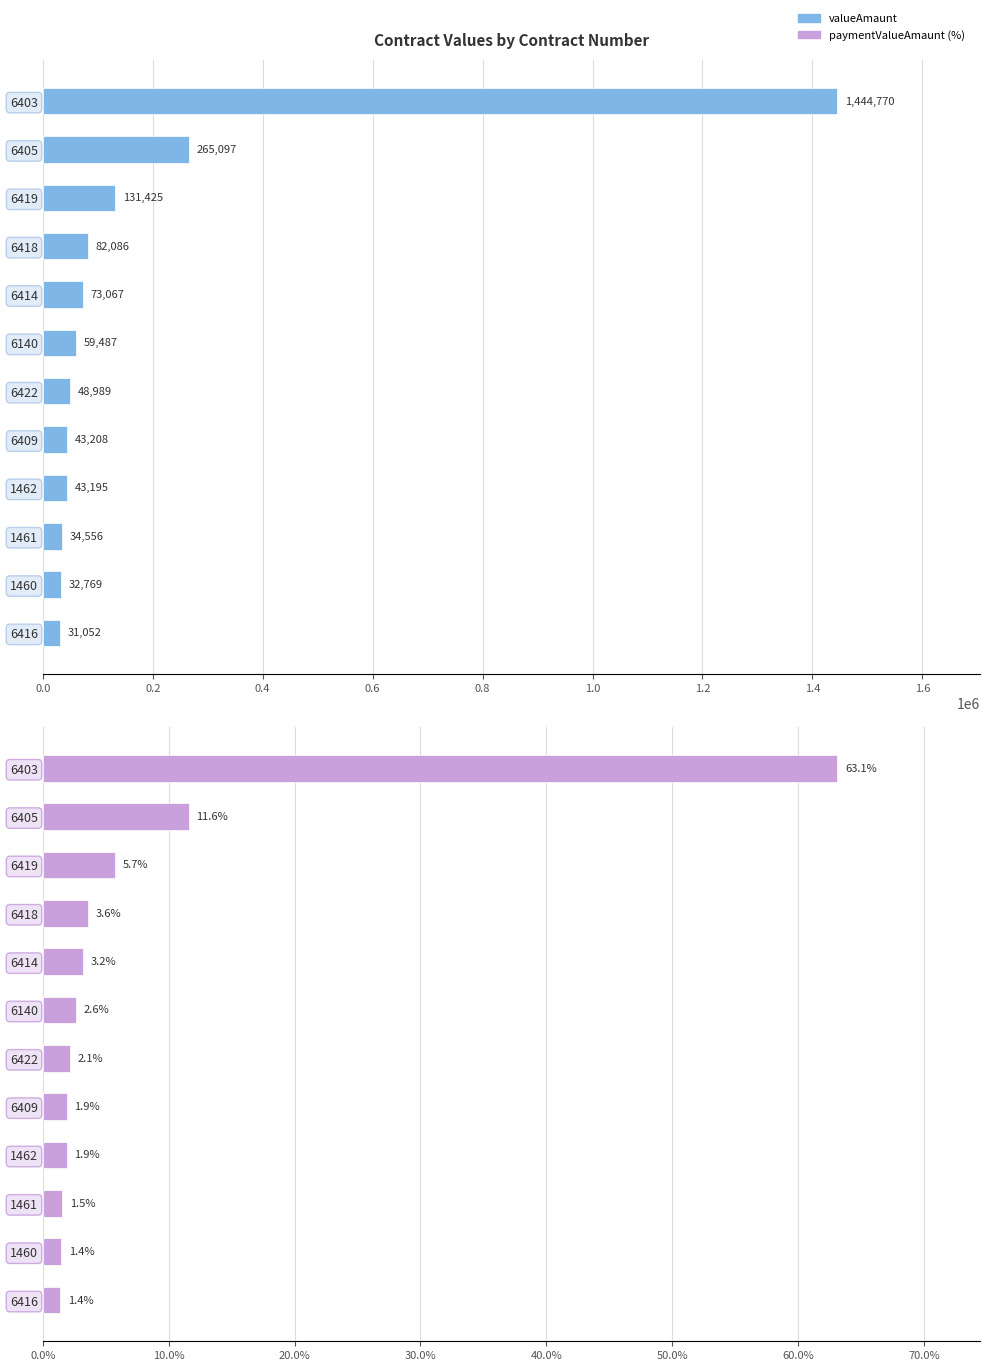

What is the highest value of the valueAmaunt series?

1444770.0